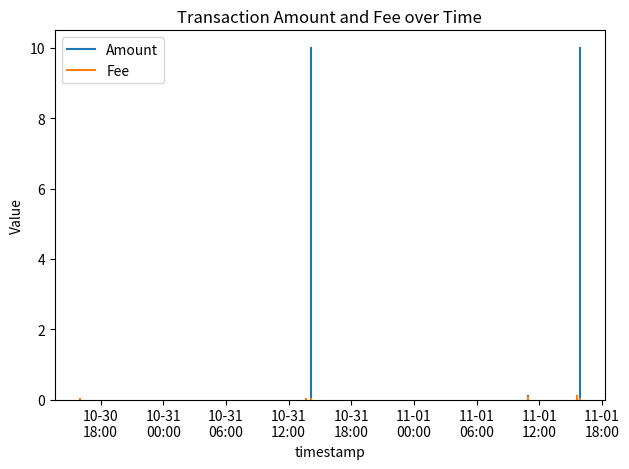

The Fee series shows 0.0 at 10-30
18:00. True or false?

True